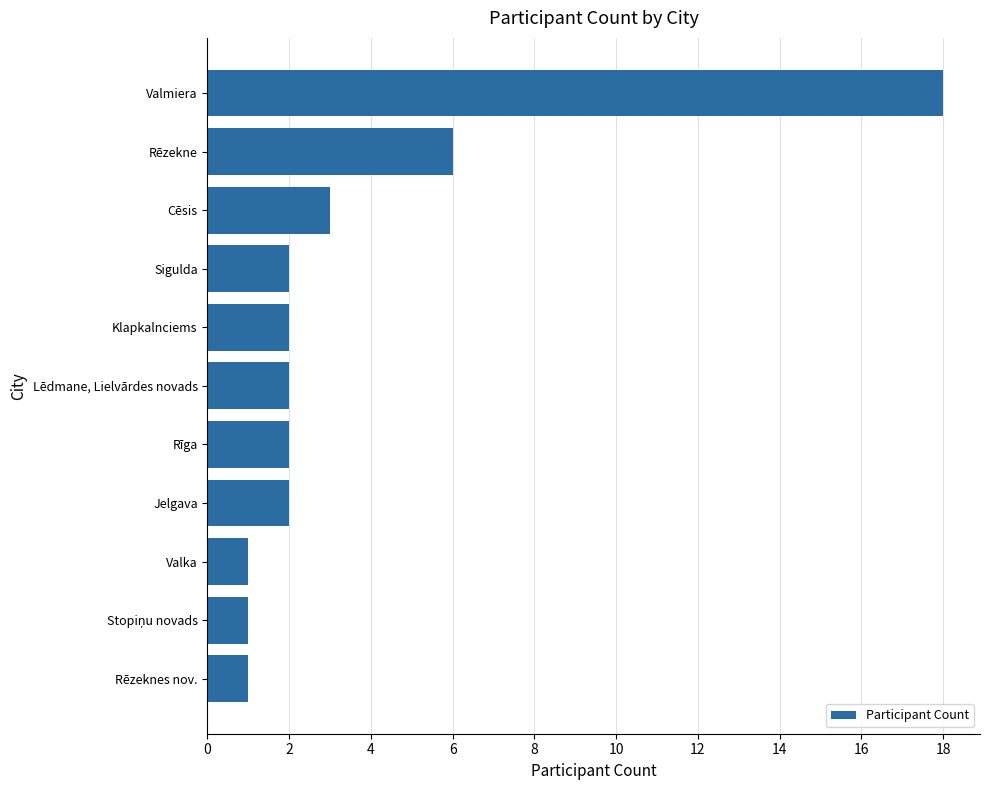

Which category has the highest value across all series?

Valmiera